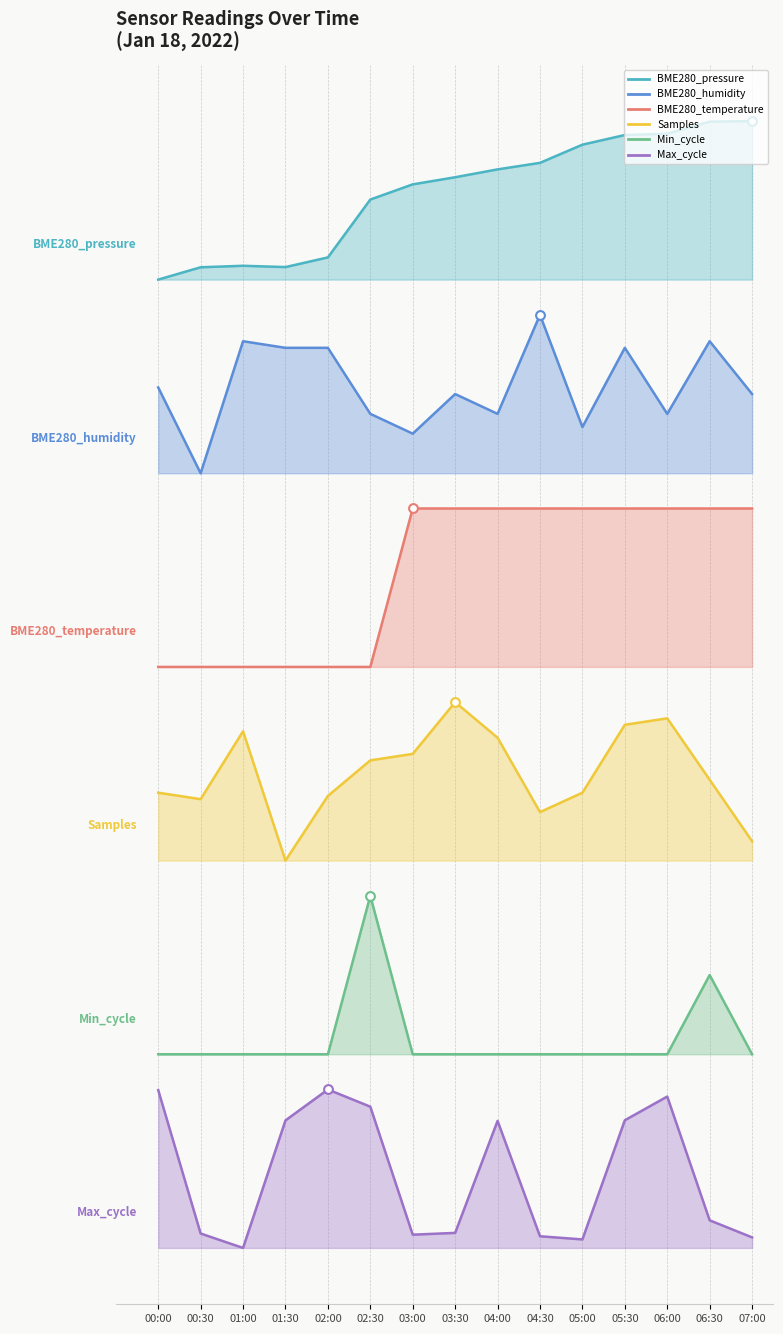

At how many categories does at least one series exceed 2?

15